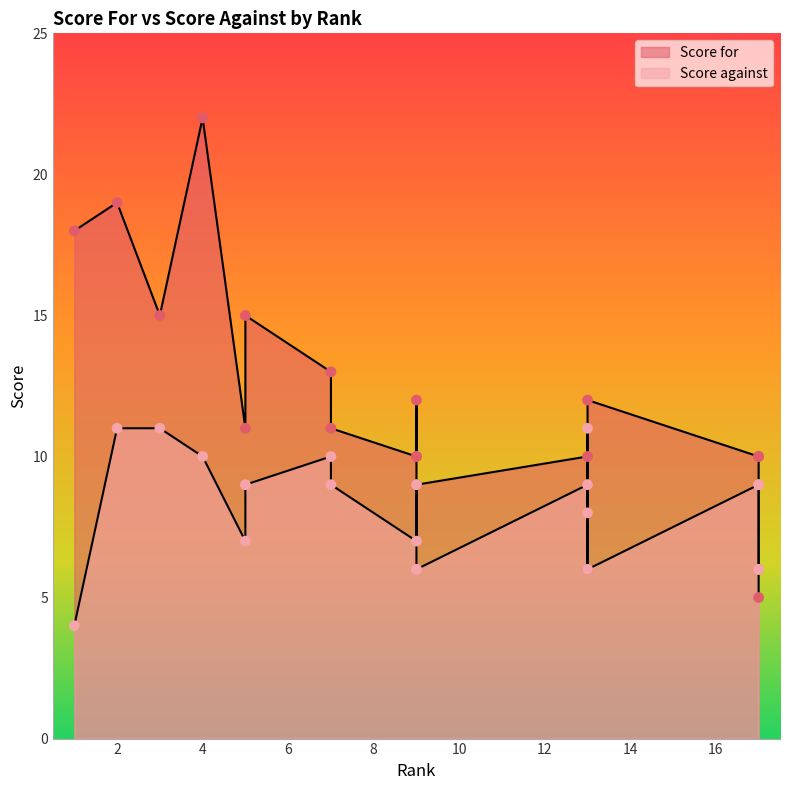

Which series has the widest spread of Y values?

Score for